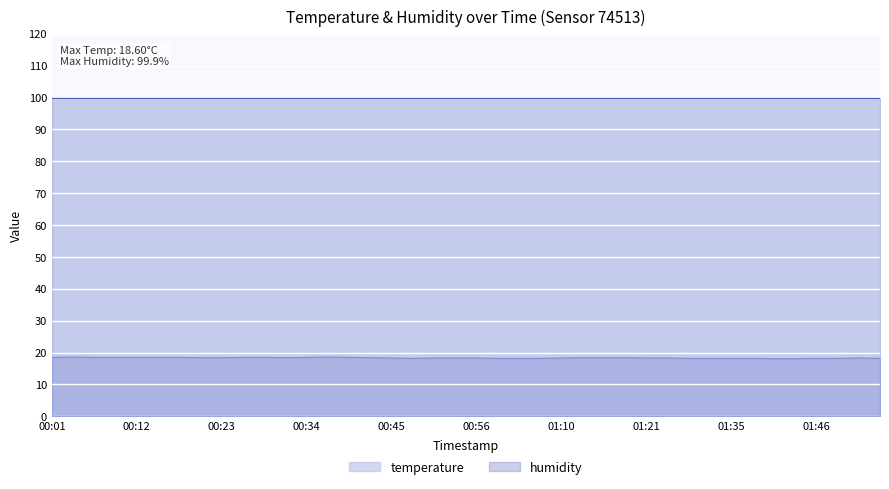

True or false: the data shows 10.1 at 00:37.

False